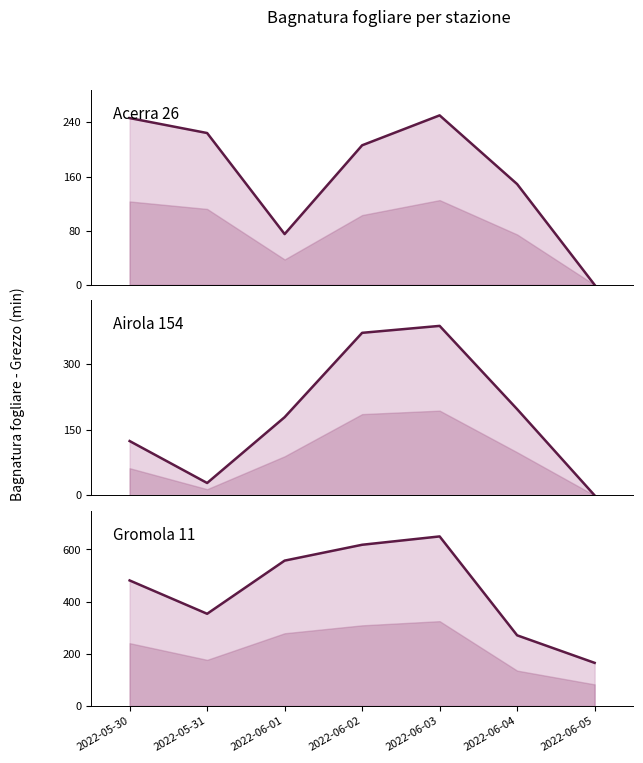

Which label corresponds to the largest value in the chart?

2022-06-03